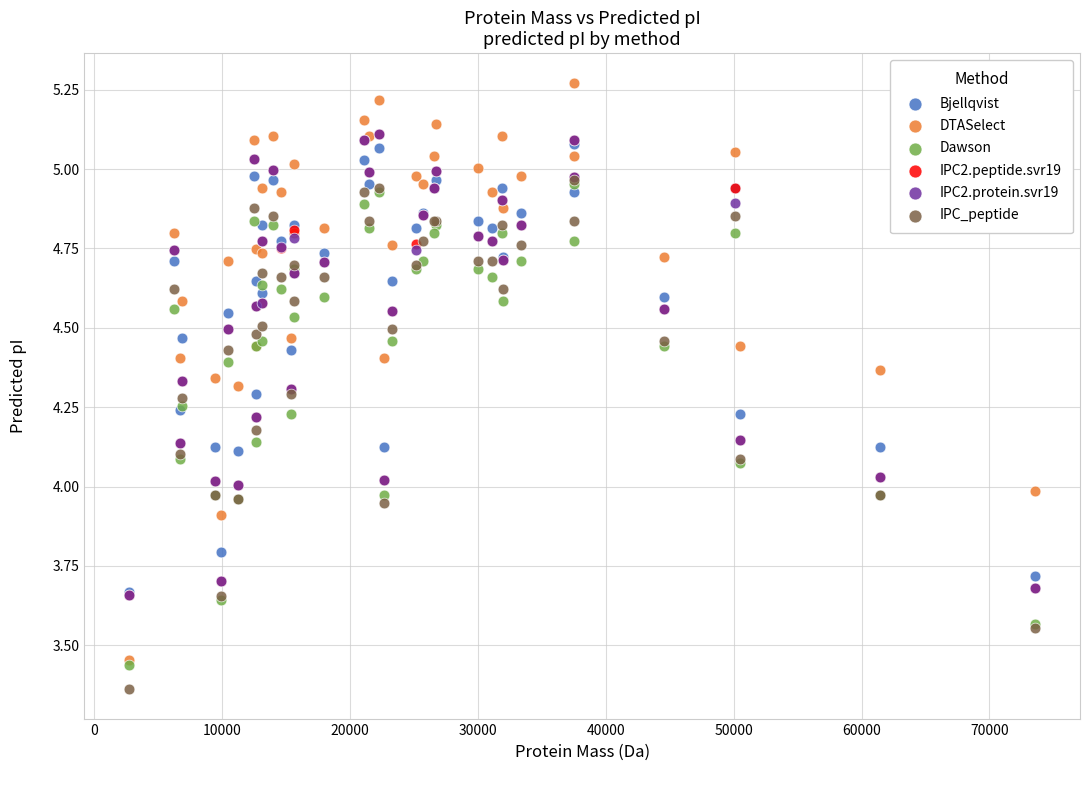

Which series contains the lowest Y value?

IPC_peptide